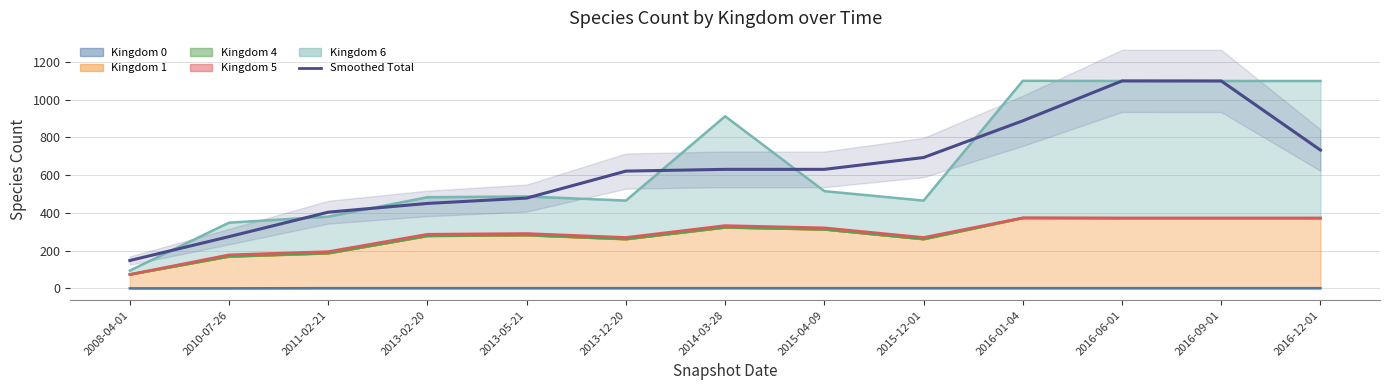

What is the smallest value displayed?

147.3